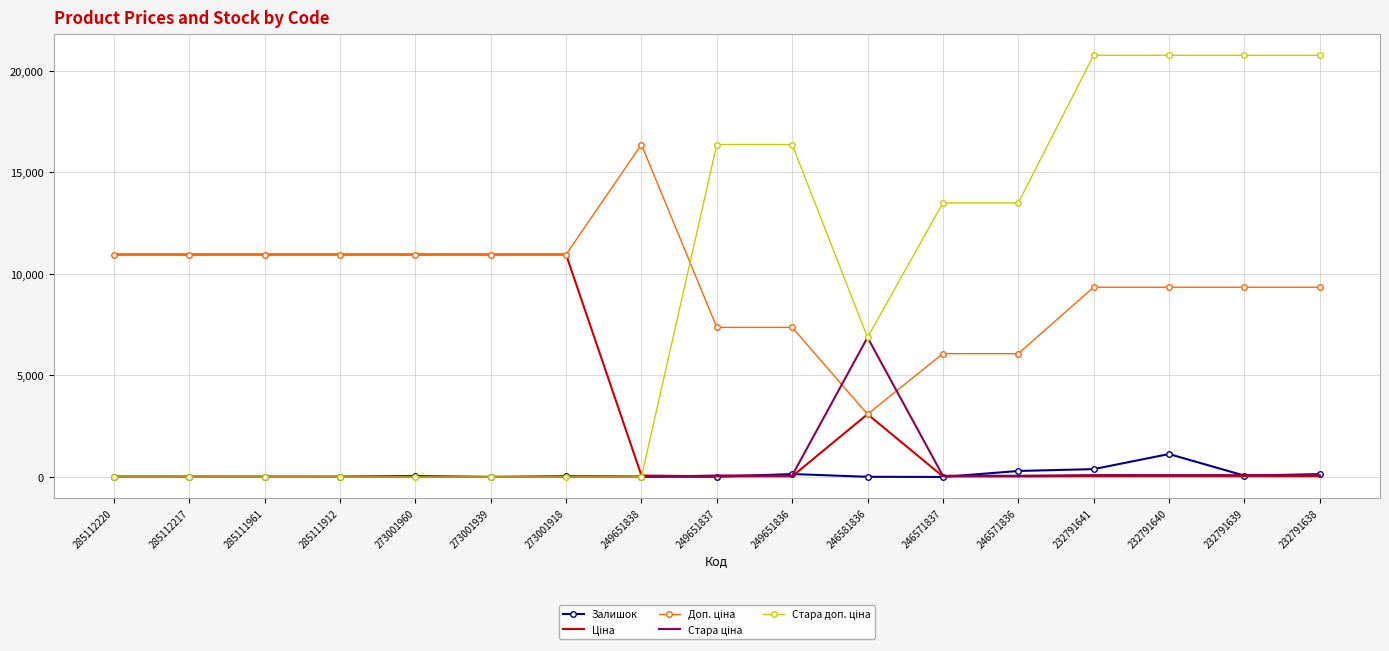

What is the sum of all Ціна values?

80113.3